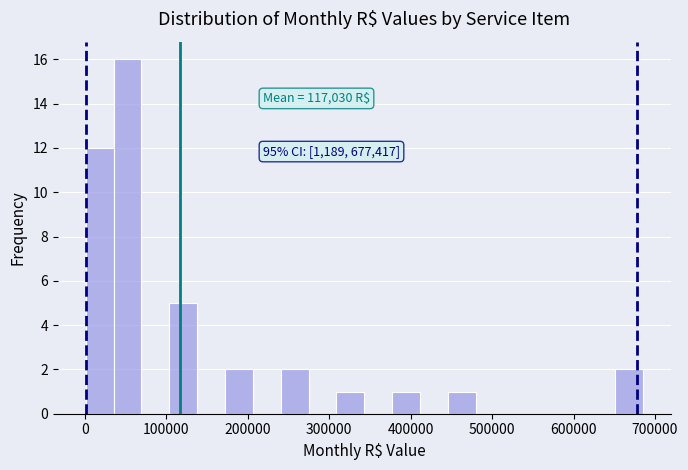

Read against the x-axis, roughly where is the centre of the tallest bar?

50000